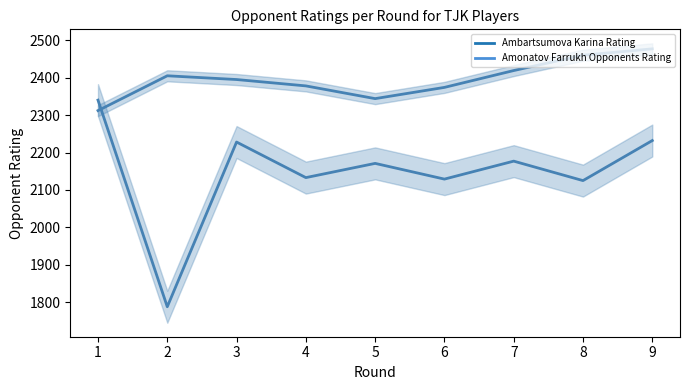

Where is Amonatov Farrukh Opponents Rating nearest to the value 2394?

3